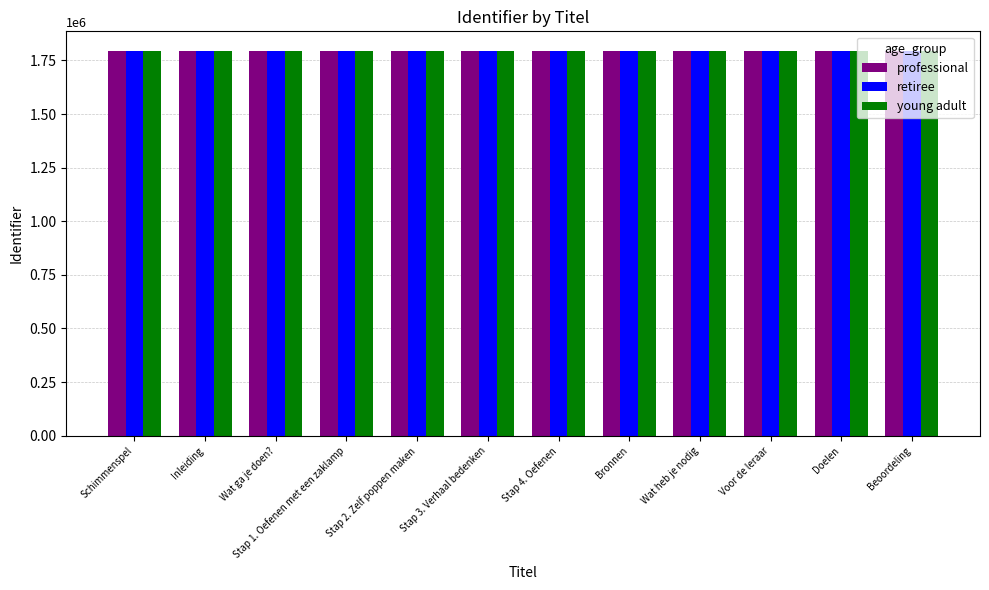

What is the total value across all series at Wat heb je nodig?

5384040